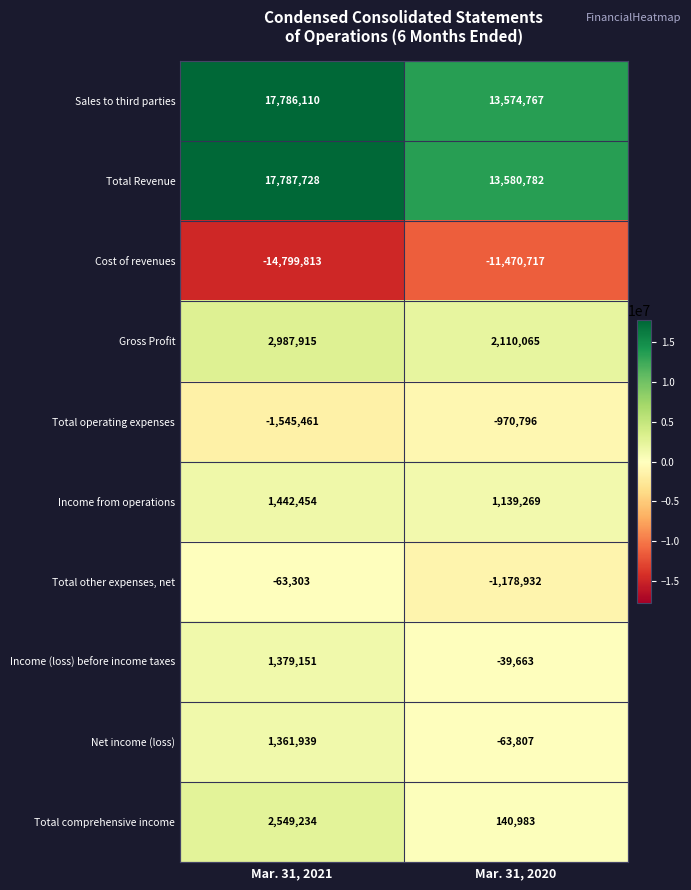

Reading left to right, transcribe all the data shown in this chart.

Sales to third parties: 17786110	13574767
Total Revenue: 17787728	13580782
Cost of revenues: -14799813	-11470717
Gross Profit: 2987915	2110065
Total operating expenses: -1545461	-970796
Income from operations: 1442454	1139269
Total other expenses, net: -63303	-1178932
Income (loss) before income taxes: 1379151	-39663
Net income (loss): 1361939	-63807
Total comprehensive income: 2549234	140983